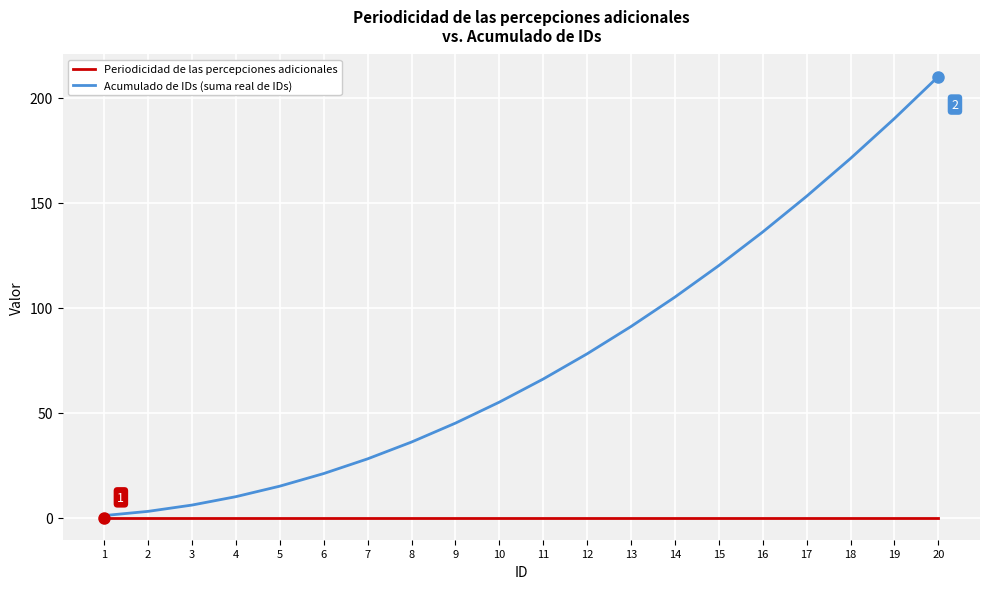

Which series has the largest total across all categories?

Acumulado de IDs (suma real de IDs)